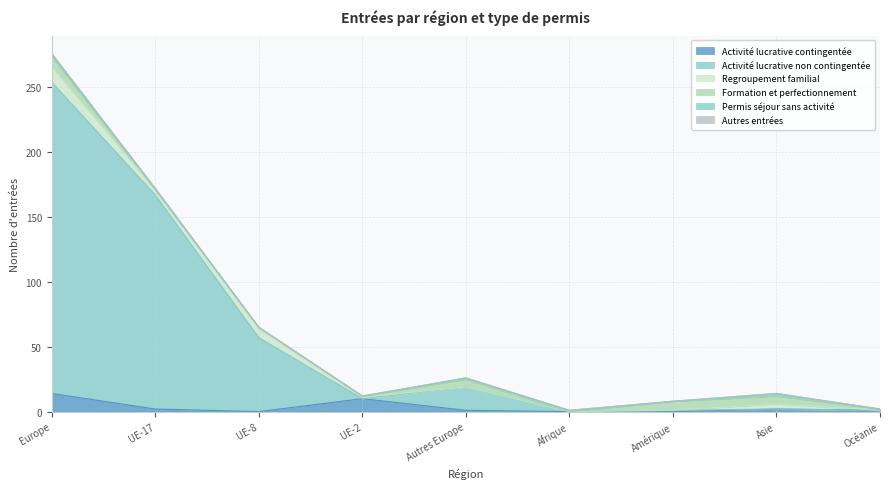

Which series has the largest total across all categories?

Activité lucrative non contingentée